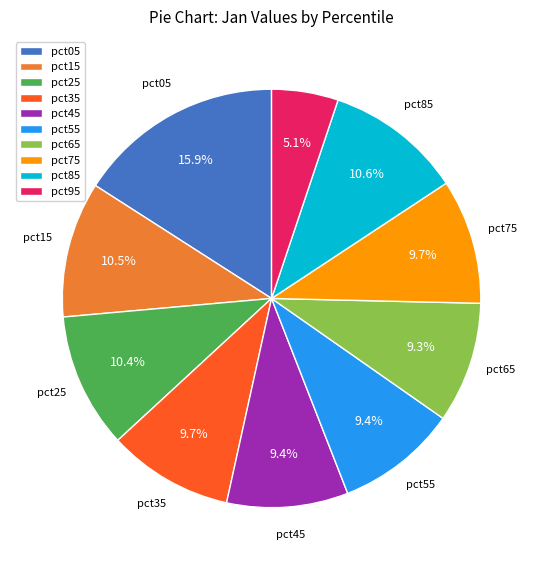

The pct75 slice represents 10% of the pie. True or false?

True